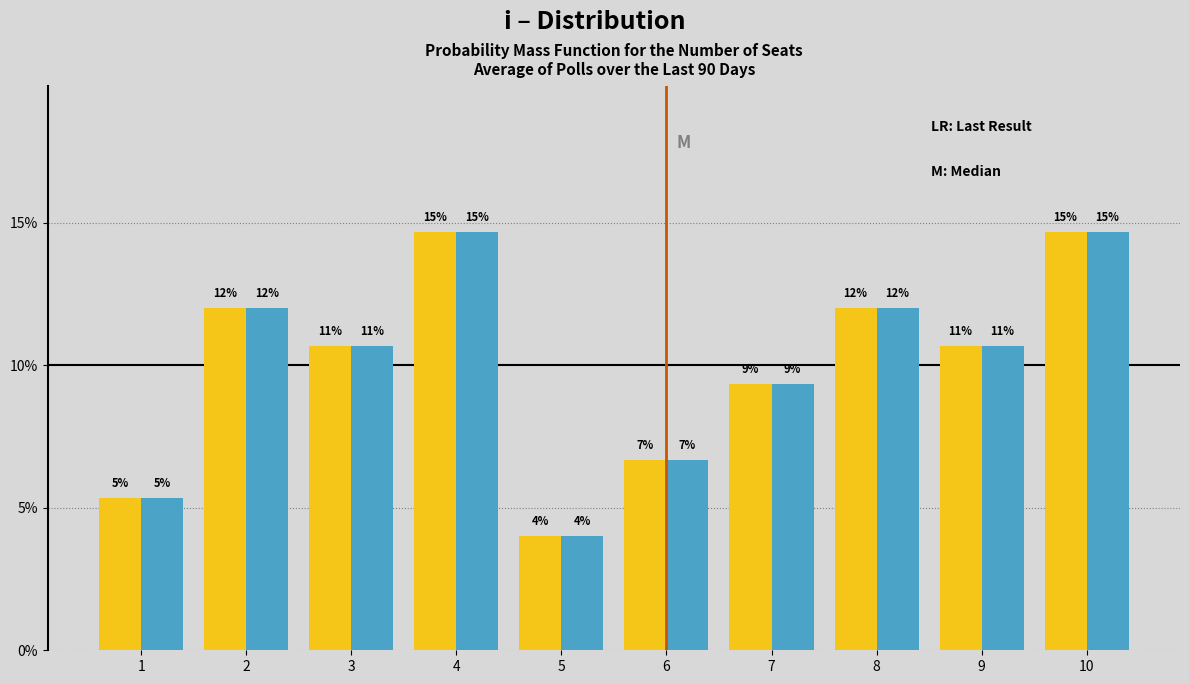

How many groups of bars are there?

10